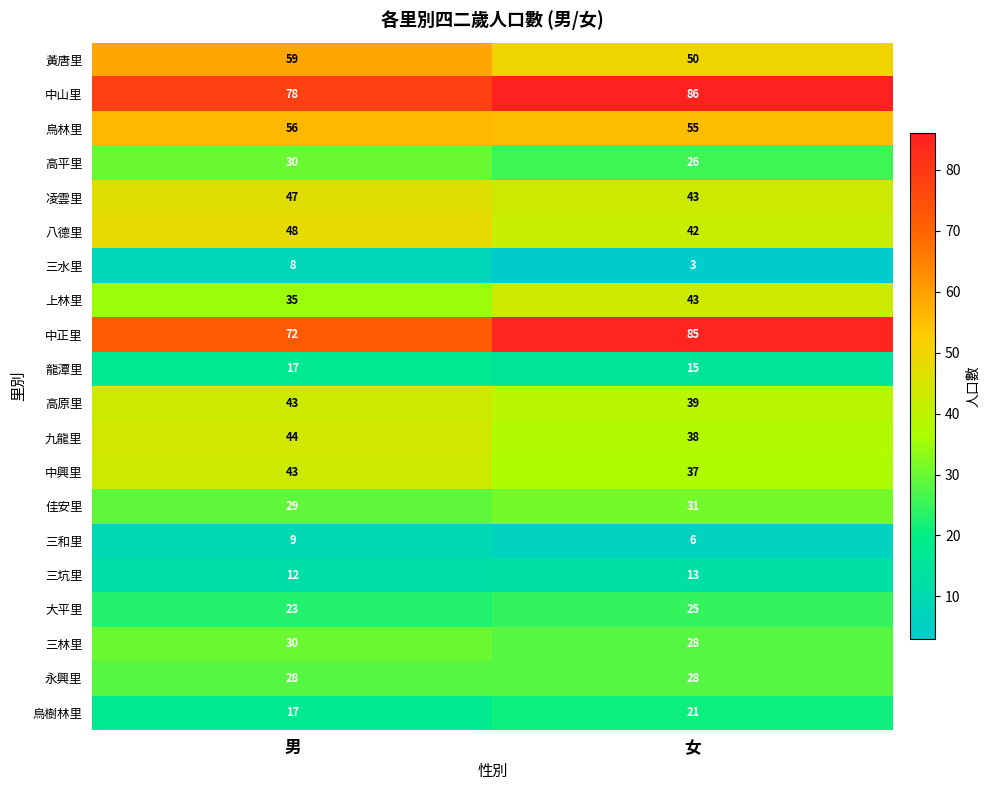

What is the total value across all series at 男?

728